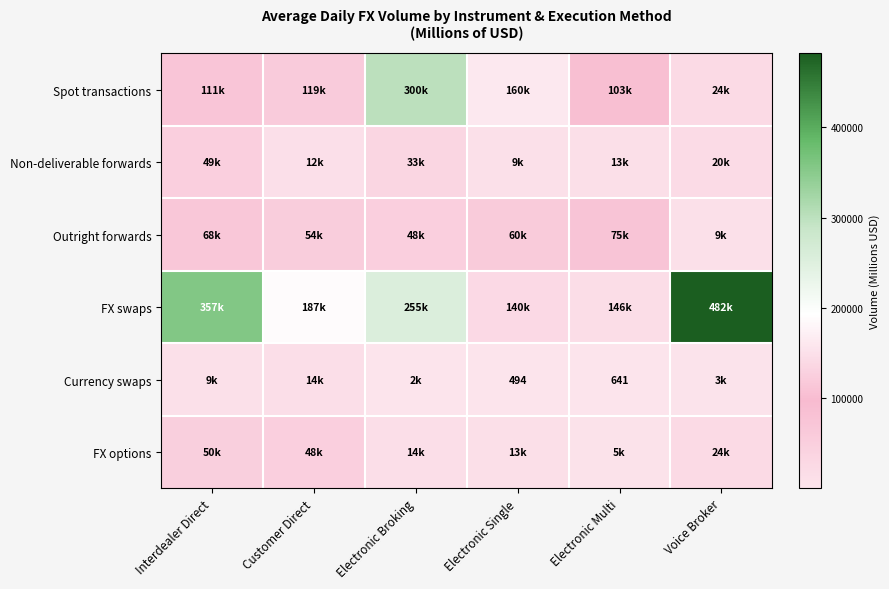

How many data points in FX swaps are above 255325?

2